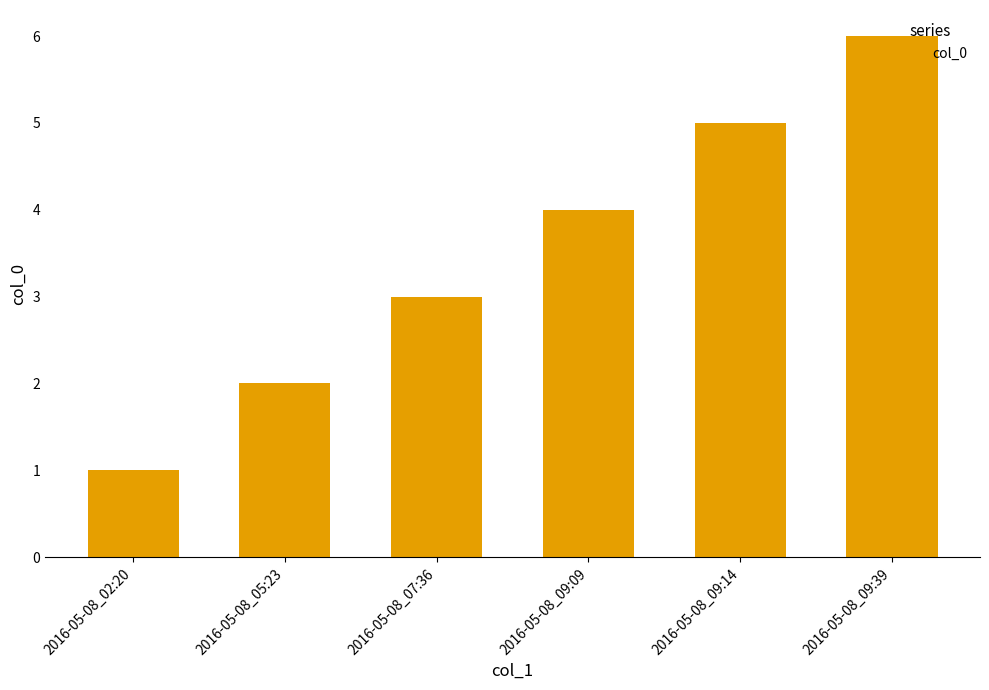

Count the values in the range 2 to 5.

4